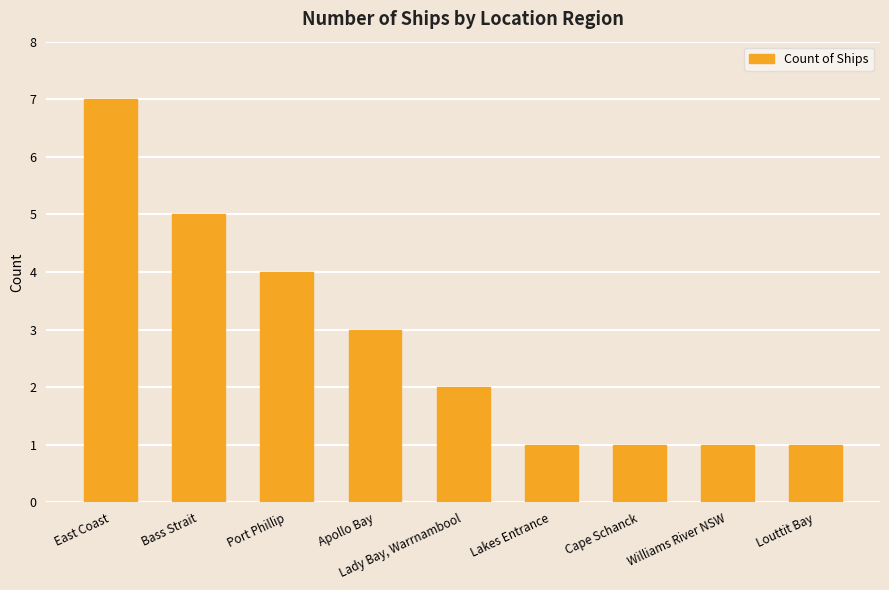

What is the value of the 6th bar from the left?

1